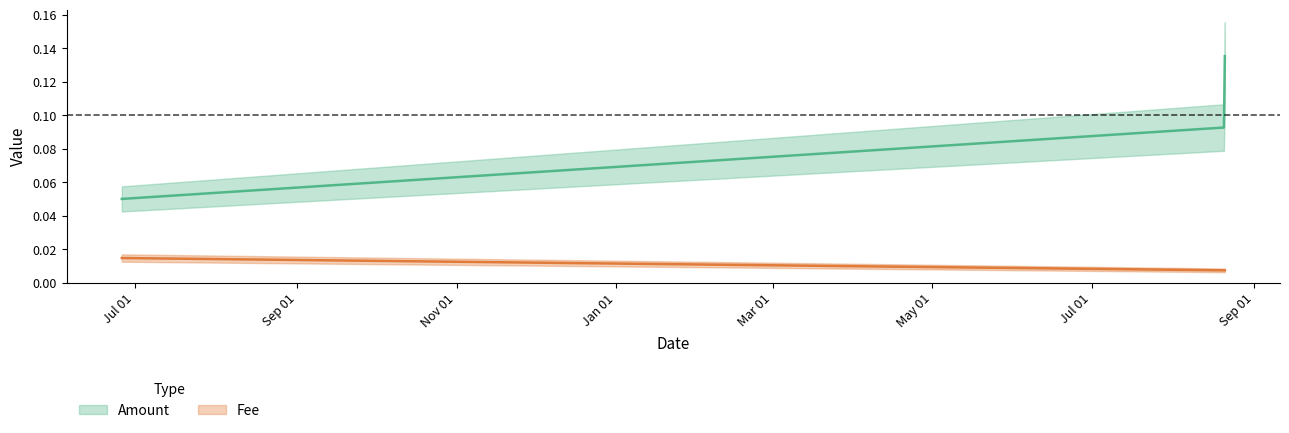

Does the chart display data point markers on the line(s)?

No